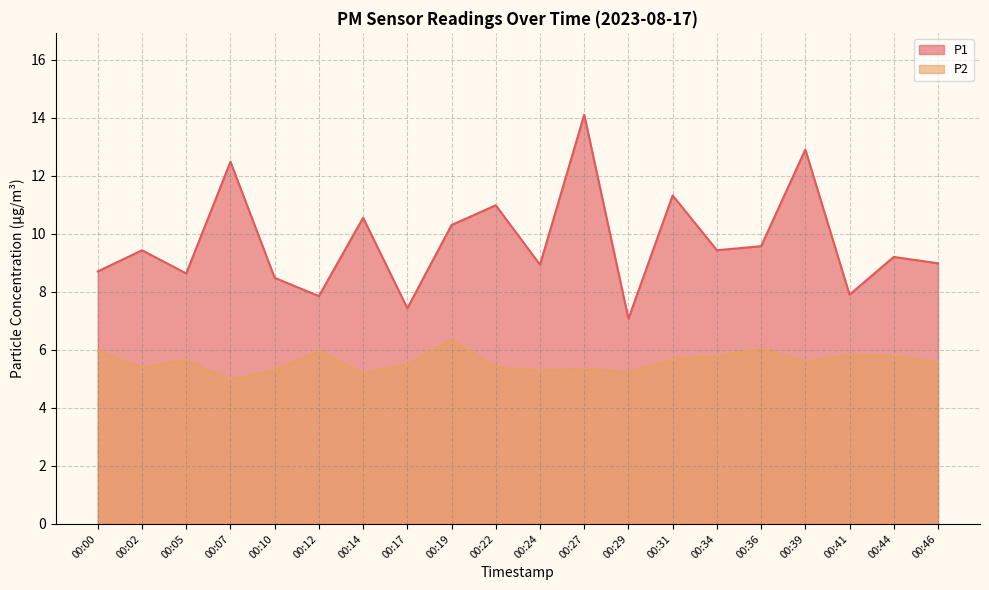

Which series has the largest range (max minus min)?

P1